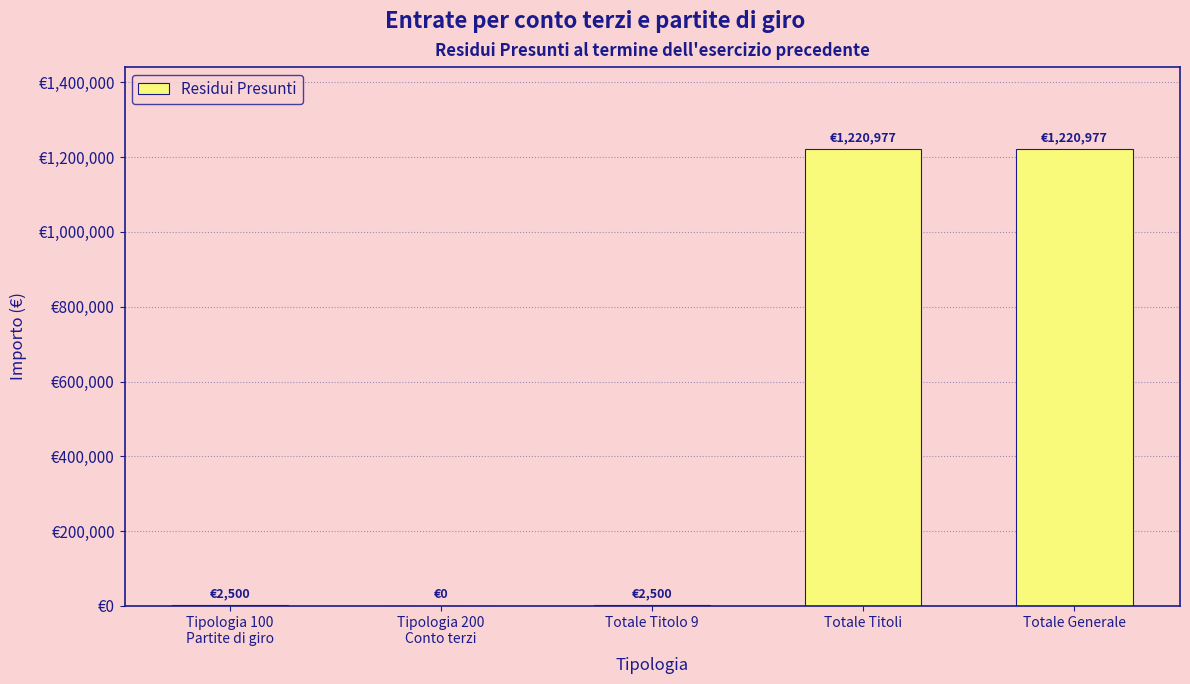

What is the difference between the values at Tipologia 100
Partite di giro and Totale Generale?

1218476.8